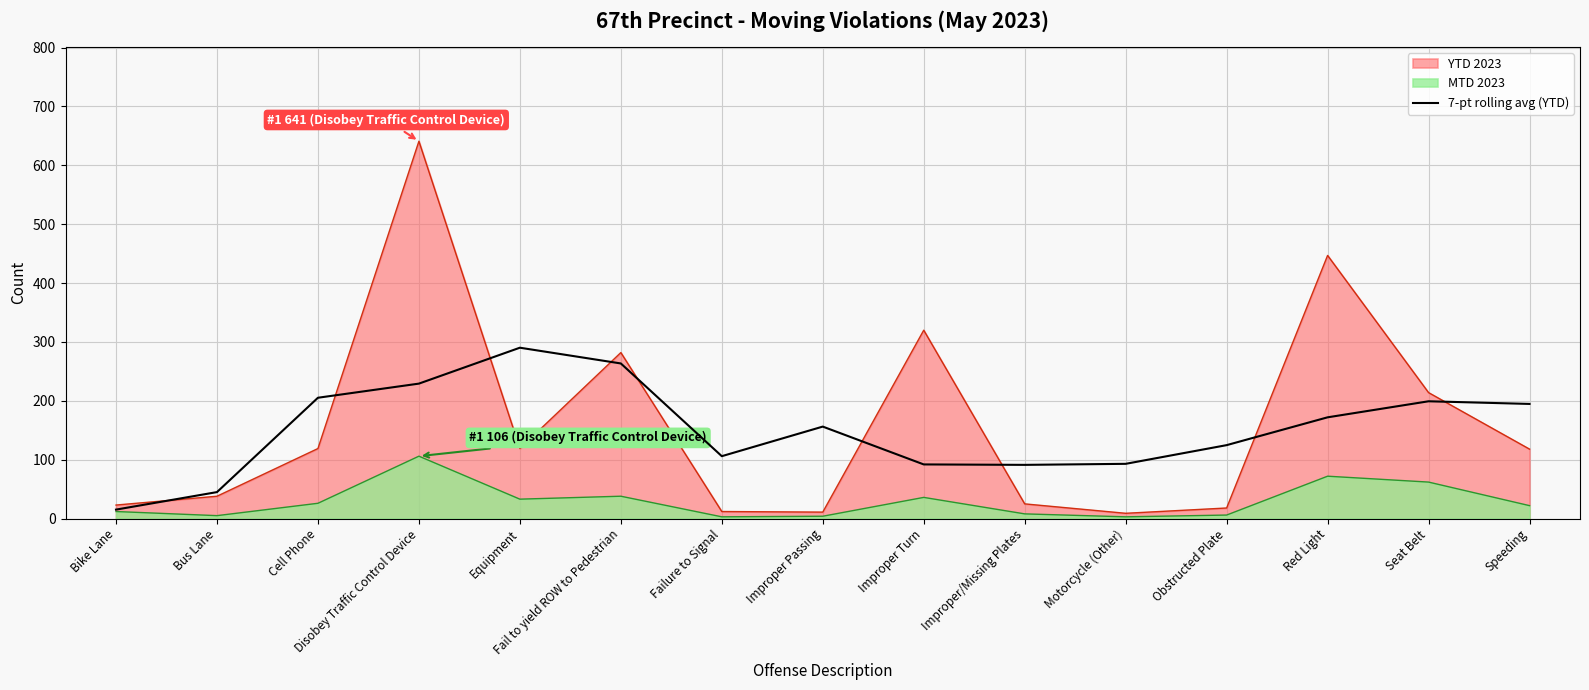

How many lines are shown in the chart?

3